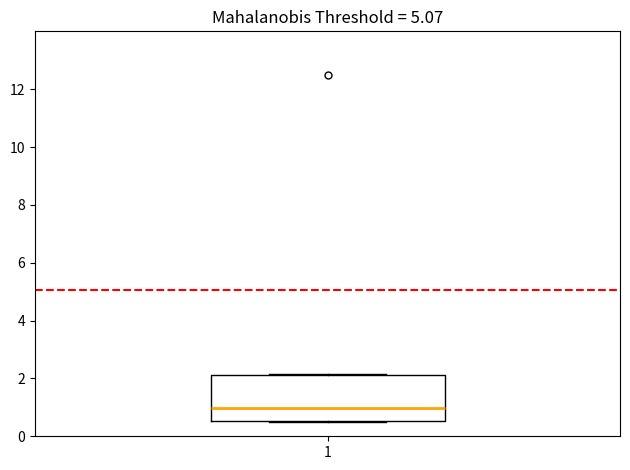

Transcribe this box plot: give where the median line is, the range the box spans, and where the two whiskers end, as read against the y-axis. The values are not printed on the chart, so give them approximately, as read against the axis.

median 1.0, box 0.6 to 2.2, whiskers 0.6 to 2.2